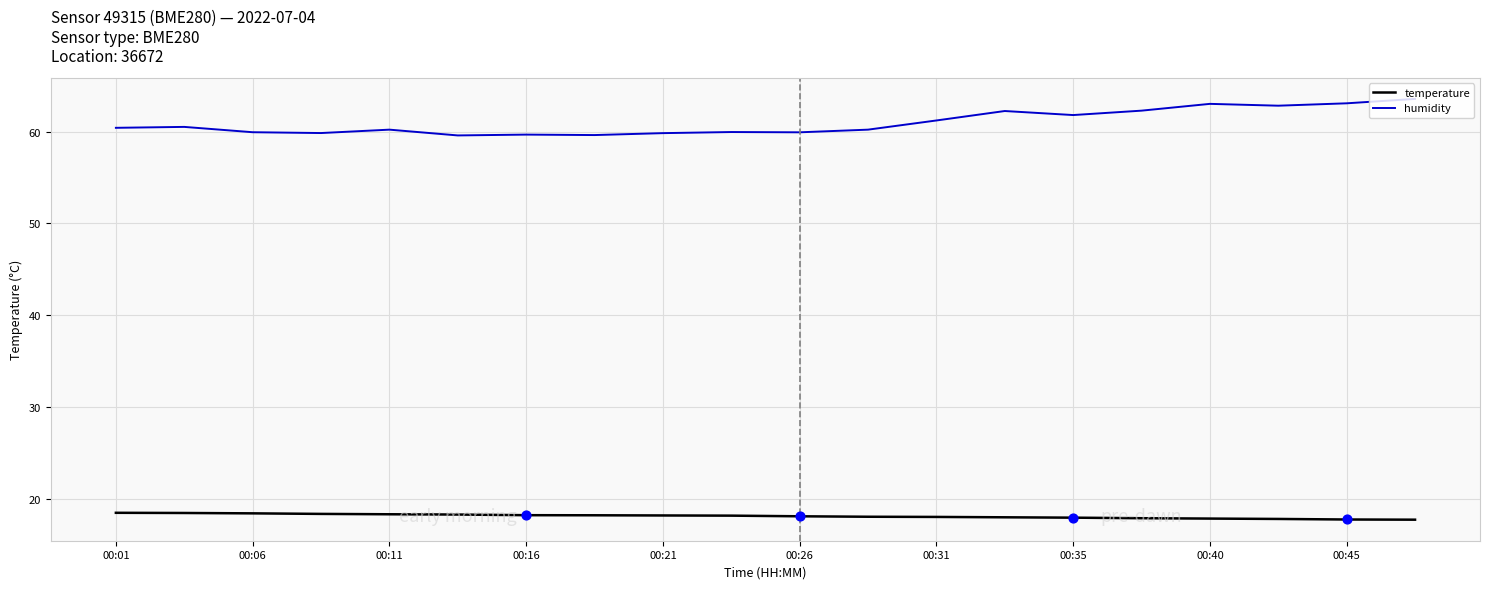

At how many categories does at least one series exceed 36?

20